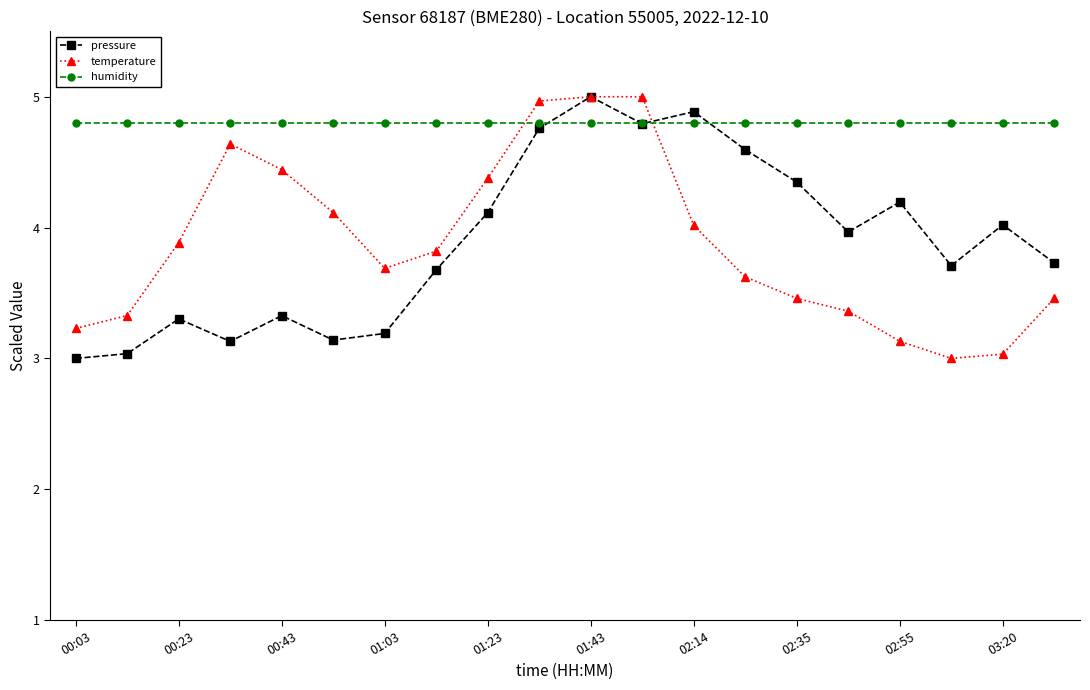

What is the value of the humidity point at the 18th from the left?

4.8